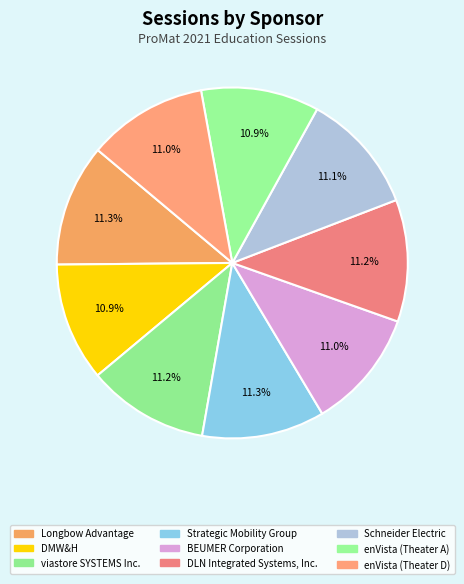

Count the number of slices in the pie.

9